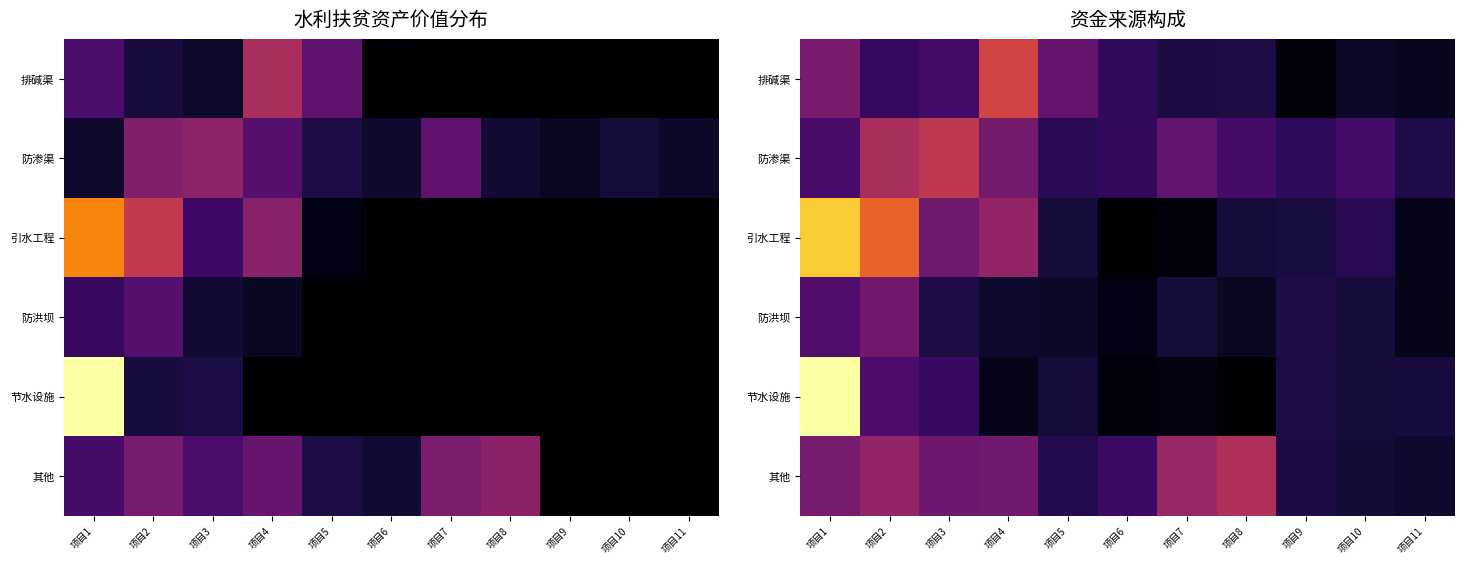

What is the spread (max minus min) of values at 项目5?

0.2